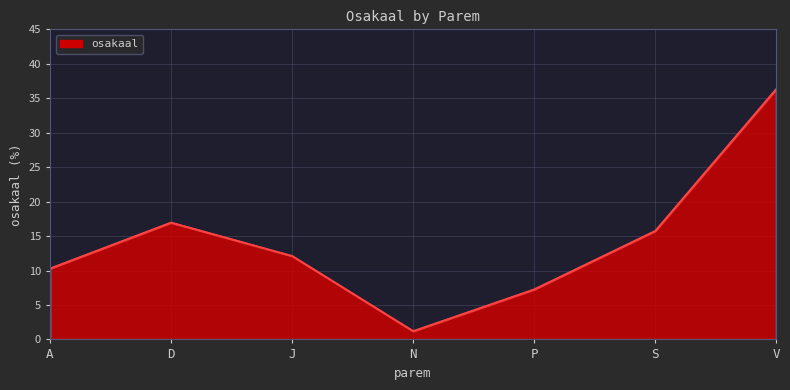

Where is the first local maximum?

D